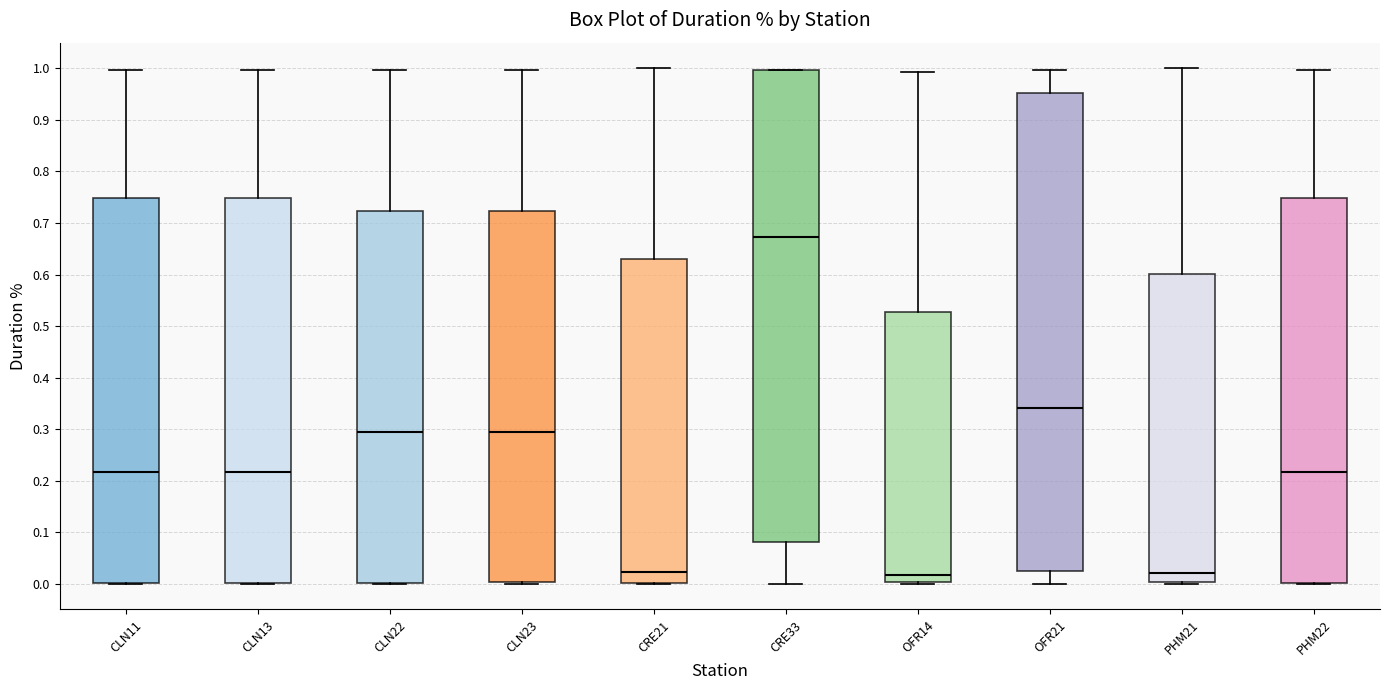

Reading left to right, read every box against the y-axis: the position of its median line, the range the box covers, and the ends of its whiskers. The values are not printed on the chart, so give them approximately, as read against the axis.

CLN11: median 0.22, box 0.00 to 0.75, whiskers 0.00 to 1.00
CLN13: median 0.22, box 0.00 to 0.75, whiskers 0.00 to 1.00
CLN22: median 0.29, box 0.00 to 0.72, whiskers 0.00 to 1.00
CLN23: median 0.29, box 0.00 to 0.72, whiskers 0.00 to 1.00
CRE21: median 0.02, box 0.00 to 0.63, whiskers 0.00 to 1.00
CRE33: median 0.67, box 0.08 to 1.00, whiskers 0.00 to 1.00
OFR14: median 0.02, box 0.00 to 0.53, whiskers 0.00 to 0.99
OFR21: median 0.34, box 0.02 to 0.95, whiskers 0.00 to 1.00
PHM21: median 0.02, box 0.00 to 0.60, whiskers 0.00 to 1.00
PHM22: median 0.22, box 0.00 to 0.75, whiskers 0.00 to 1.00